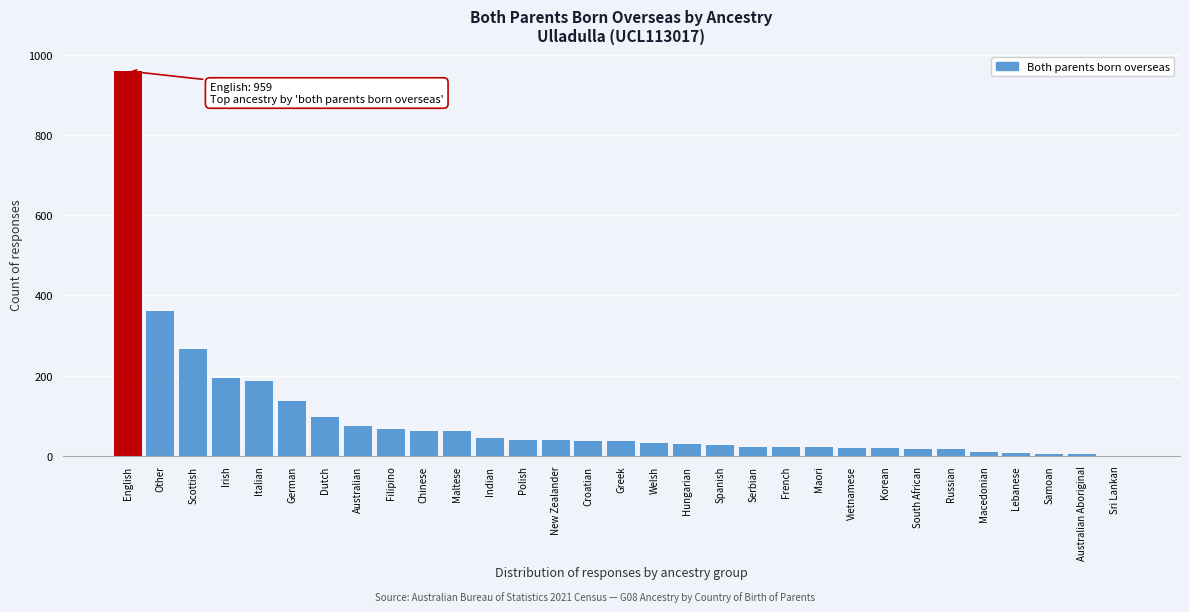

Where is the data nearest to the value 479?

Other